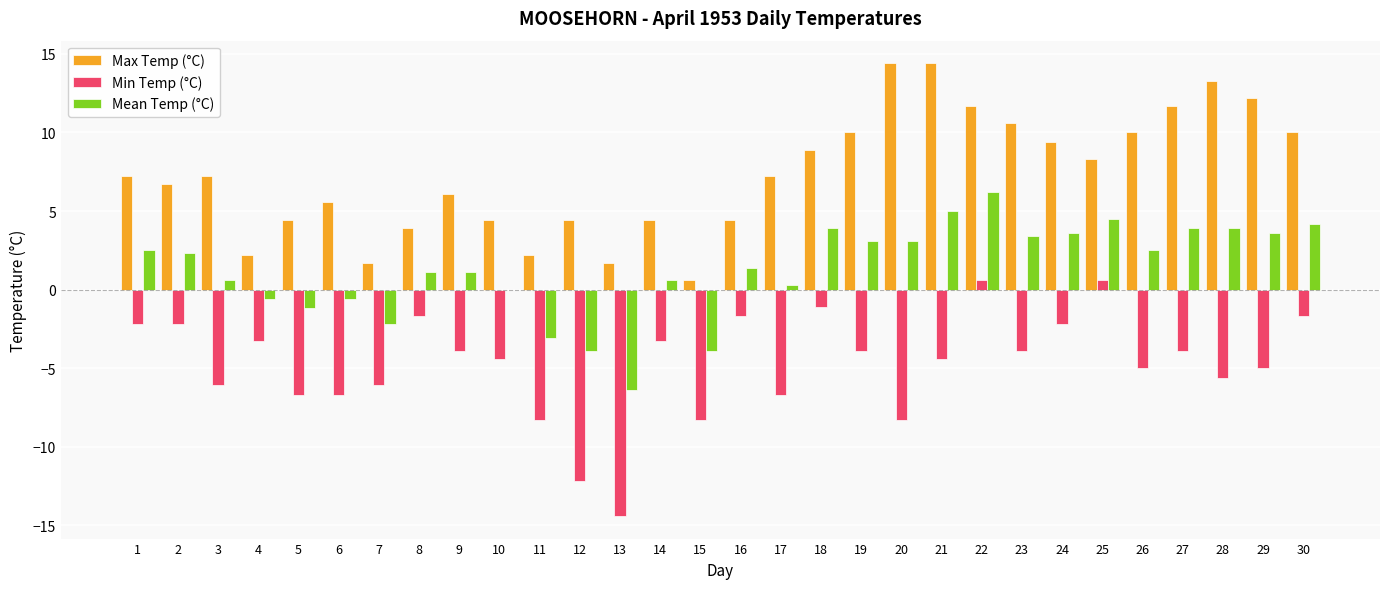

Which series has the largest range (max minus min)?

Min Temp (°C)